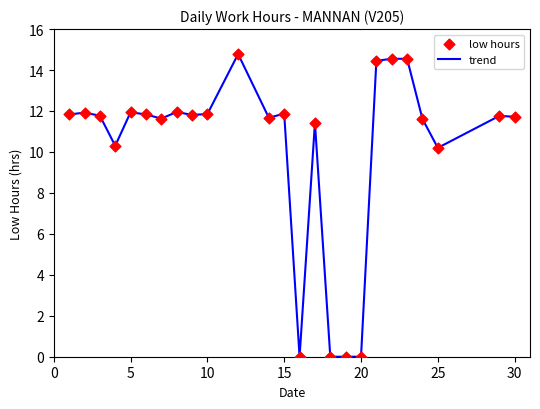

Does the chart have visible grid lines?

No